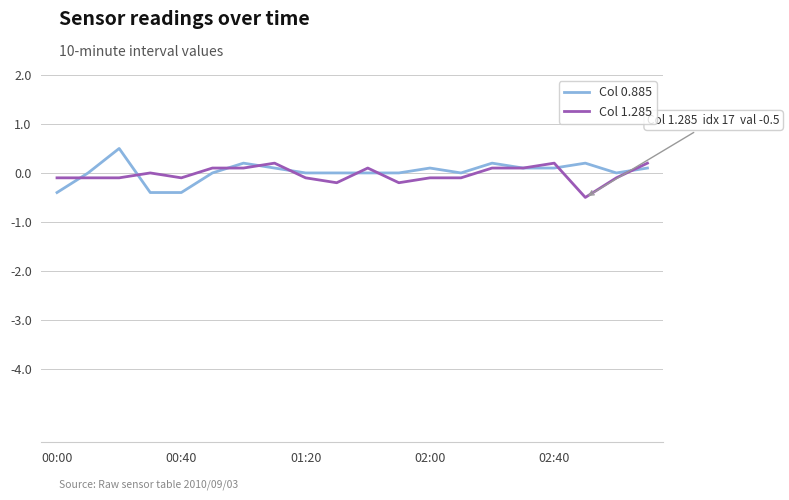

What is the maximum value for Col 0.885?

0.5